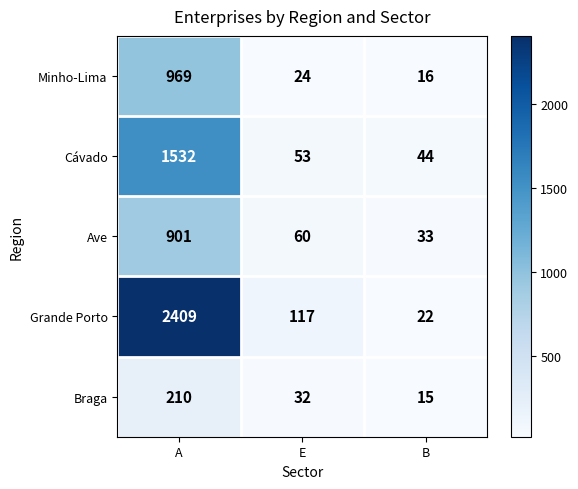

Which series has the widest spread of values?

Grande Porto